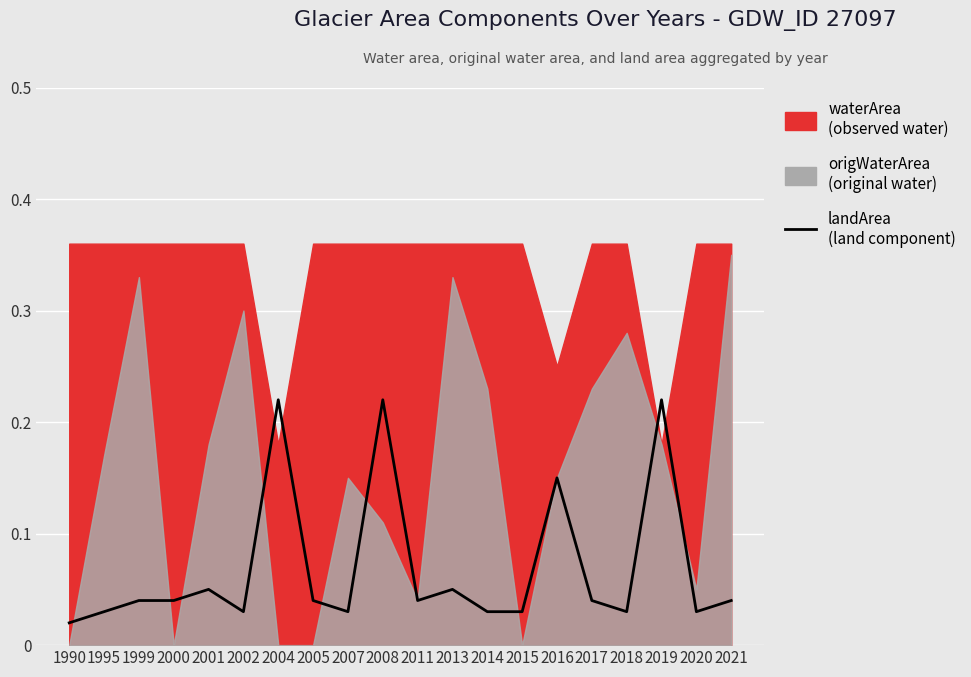

What is the difference between the maximum and second lowest values?

0.2